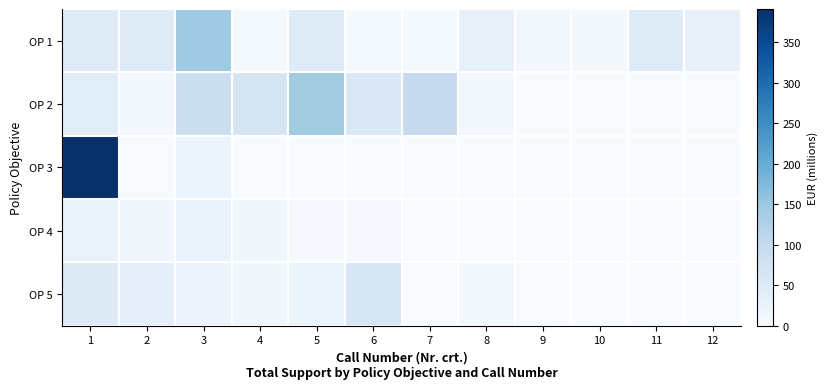

Reading left to right, extract all data points from this chart.

OP 1: 1=47.1	2=47.1	3=144.0	4=5.9	5=46.9	6=5.9	7=5.0	8=32.4	9=10.0	10=7.1	11=47.1	12=30.7
OP 2: 1=45.0	2=11.6	3=87.5	4=66.3	5=141.2	6=57.0	7=95.1	8=9.2	9=0.2	10=0.0	11=0.0	12=0.0
OP 3: 1=390.9	2=2.5	3=23.1	4=0.0	5=0.0	6=0.0	7=0.0	8=0.0	9=0.0	10=0.0	11=0.0	12=0.0
OP 4: 1=26.8	2=13.3	3=27.1	4=14.2	5=4.5	6=3.7	7=0.0	8=0.0	9=0.0	10=0.0	11=0.0	12=0.0
OP 5: 1=47.5	2=34.0	3=18.7	4=14.8	5=23.5	6=62.0	7=3.0	8=6.4	9=0.0	10=0.0	11=0.0	12=0.0